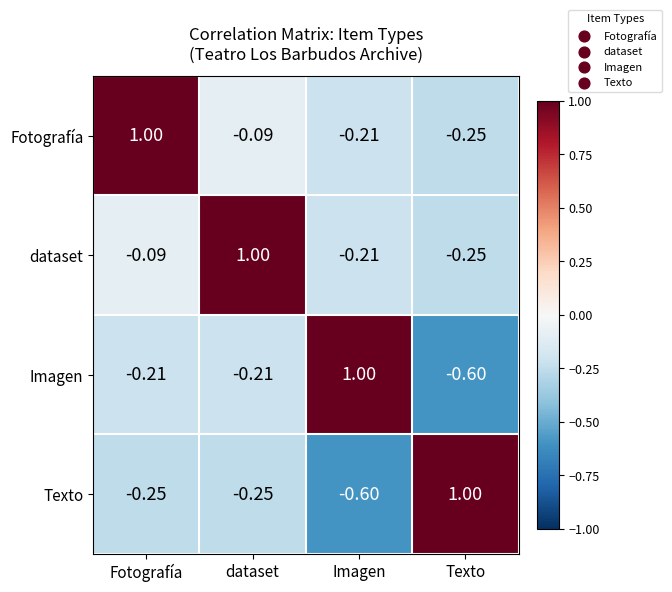

How many negative values does the Fotografía series have?

3